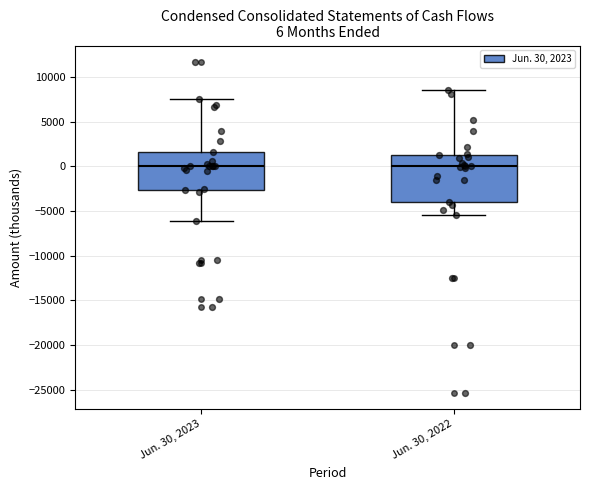

Comparing the boxes themselves (not the whiskers), which one is the tallest?

Jun. 30, 2022